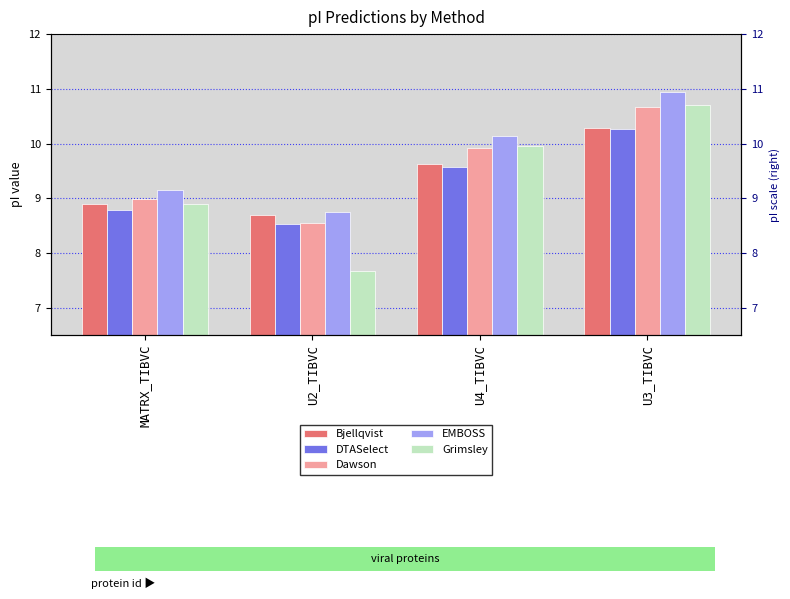

What is the sum of the EMBOSS values at MATRX_TIBVC and U4_TIBVC?

19.3